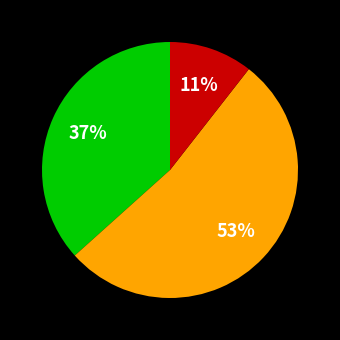

To the nearest percent, what is the average slice percentage?

33%